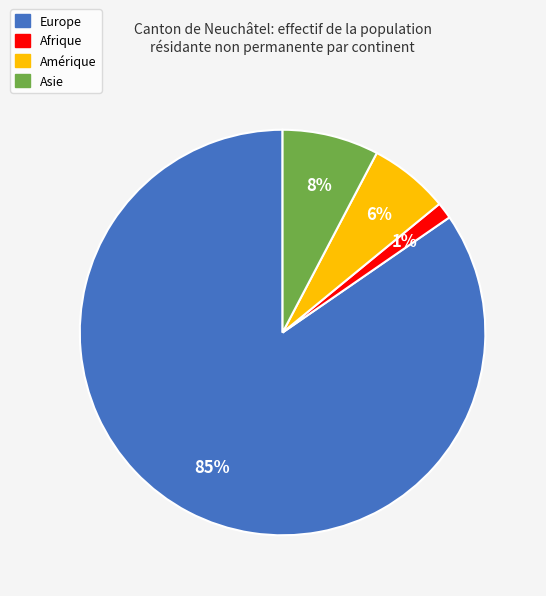

Rank the categories by value from lowest to highest.

Afrique, Amérique, Asie, Europe